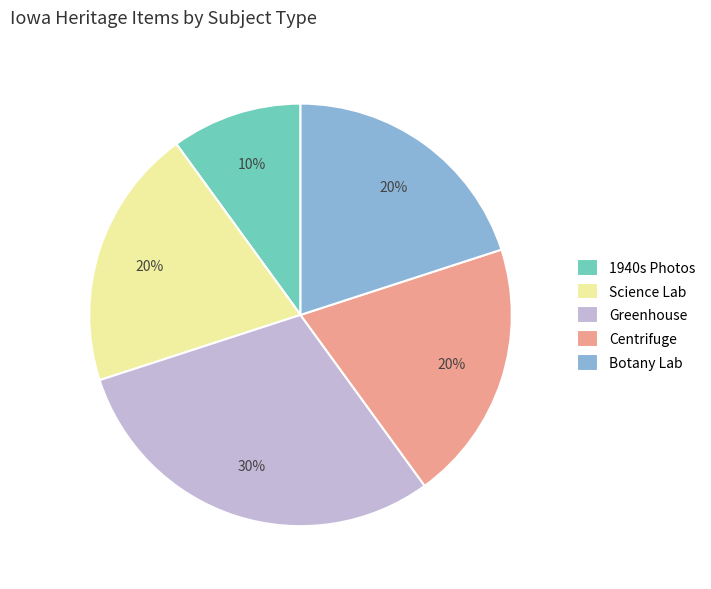

Is there a majority slice in this chart?

No